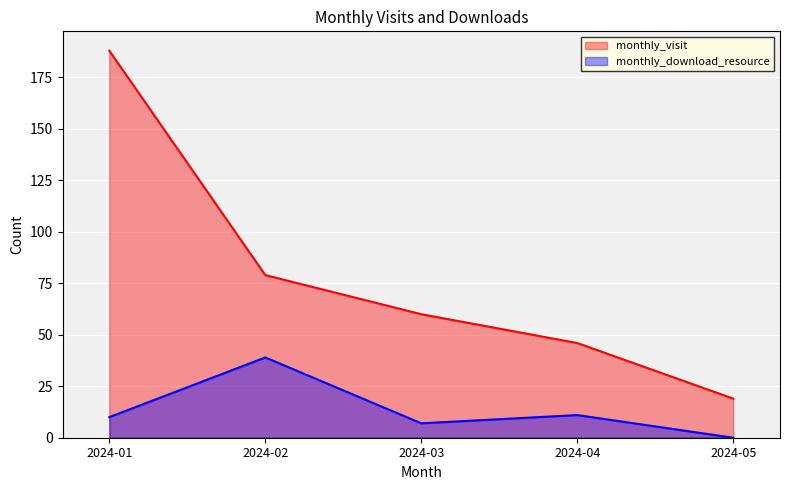

How many lines are shown in the chart?

2